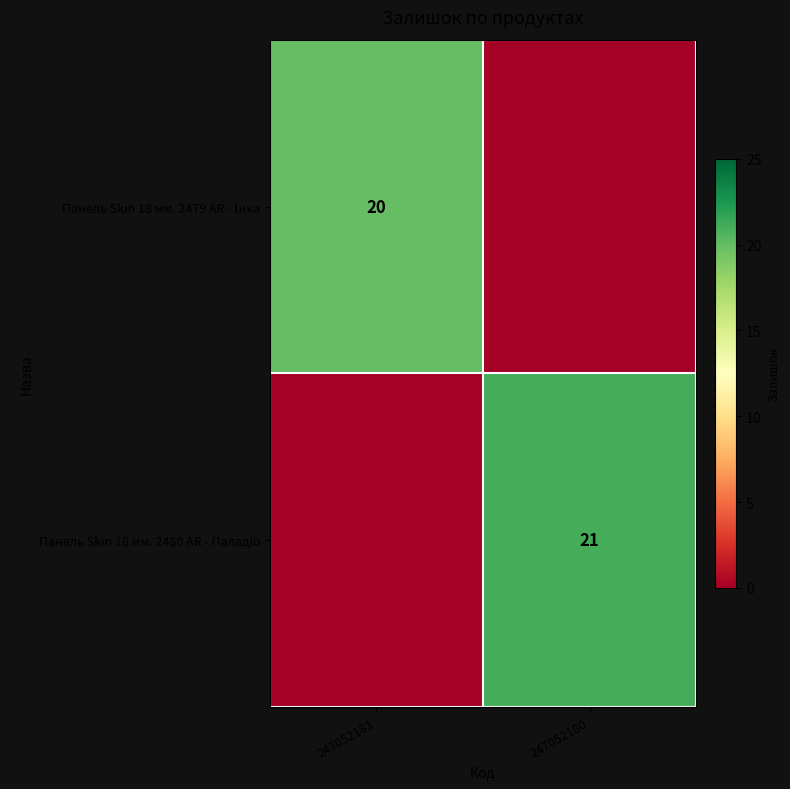

How many Панель Skin 18 мм. 2479 AR - Інка values are between 0 and 20?

2